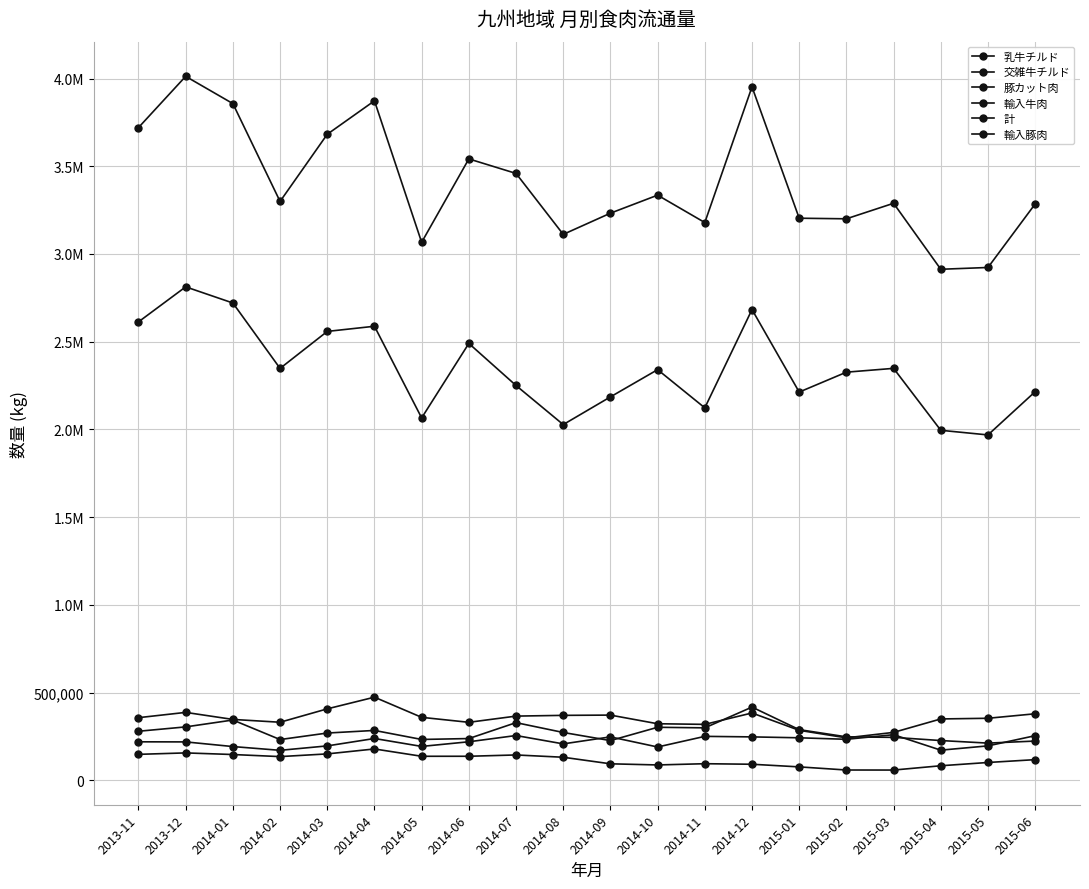

Does the chart have visible grid lines?

Yes